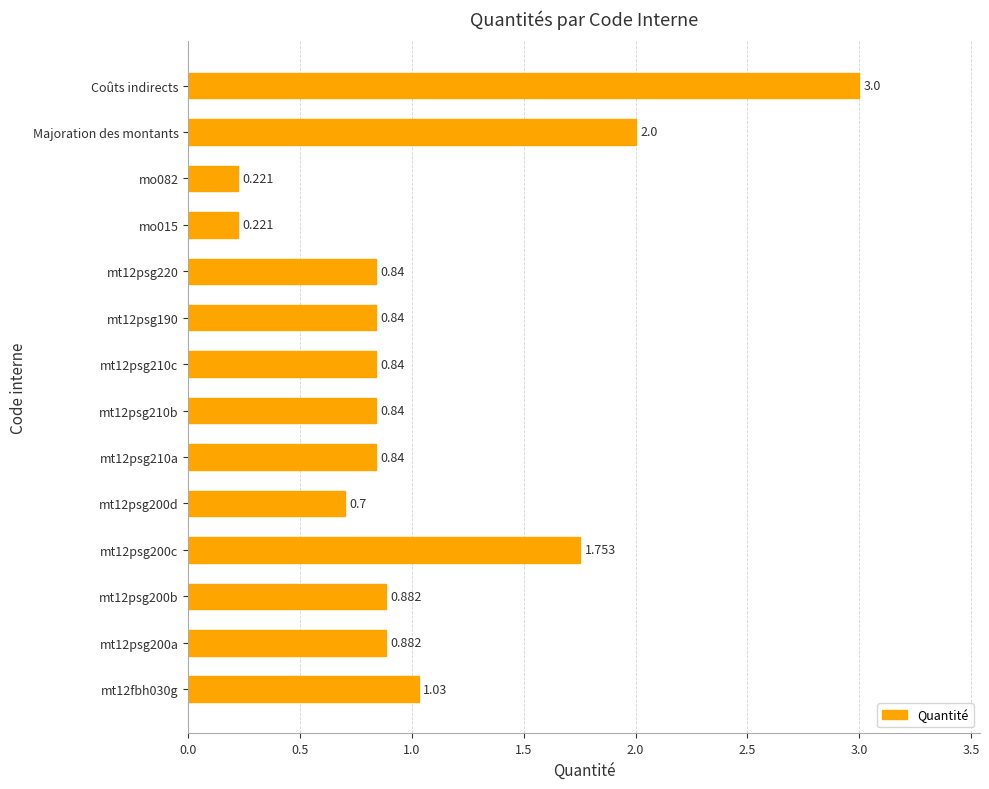

Where is the data nearest to the value 1?

mt12fbh030g